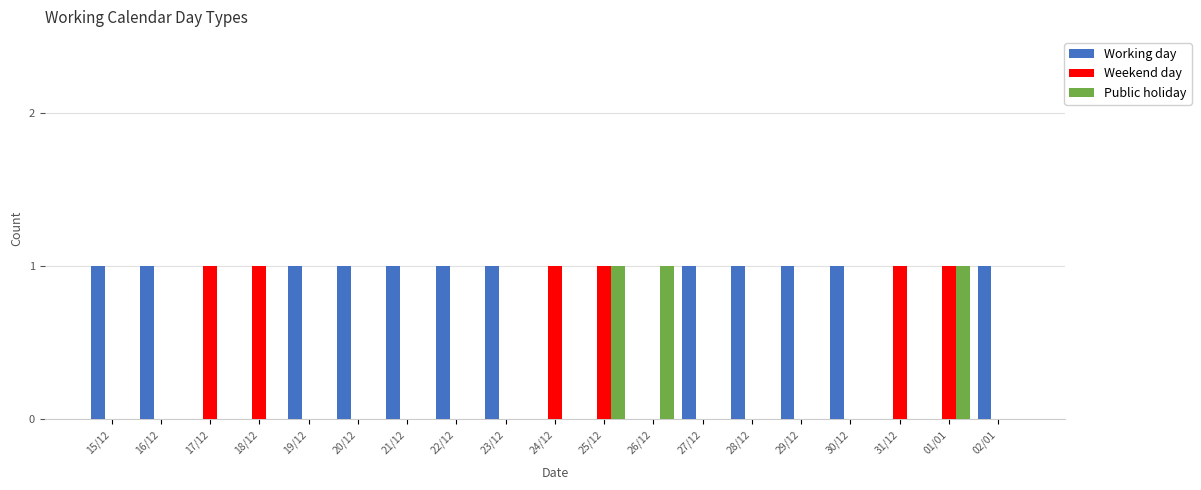

The value of Weekend day at 02/01 is 0. True or false?

True